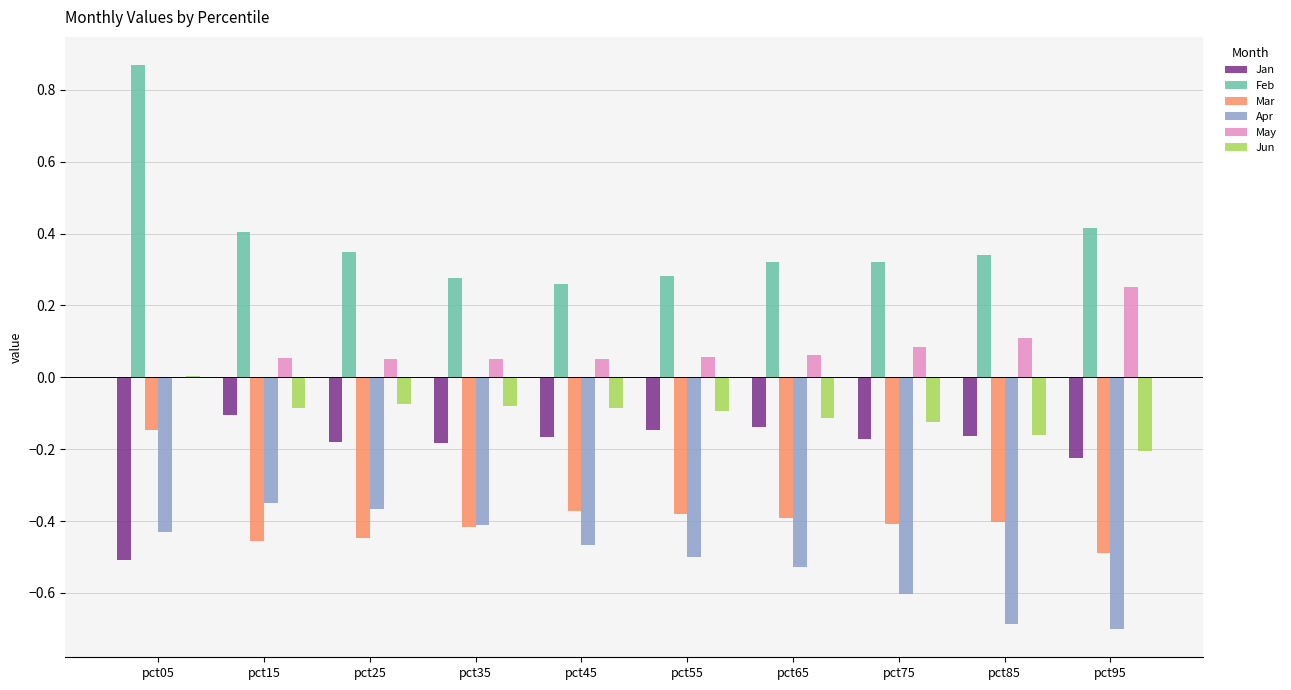

What is the sum of all Jun values?

-1.0